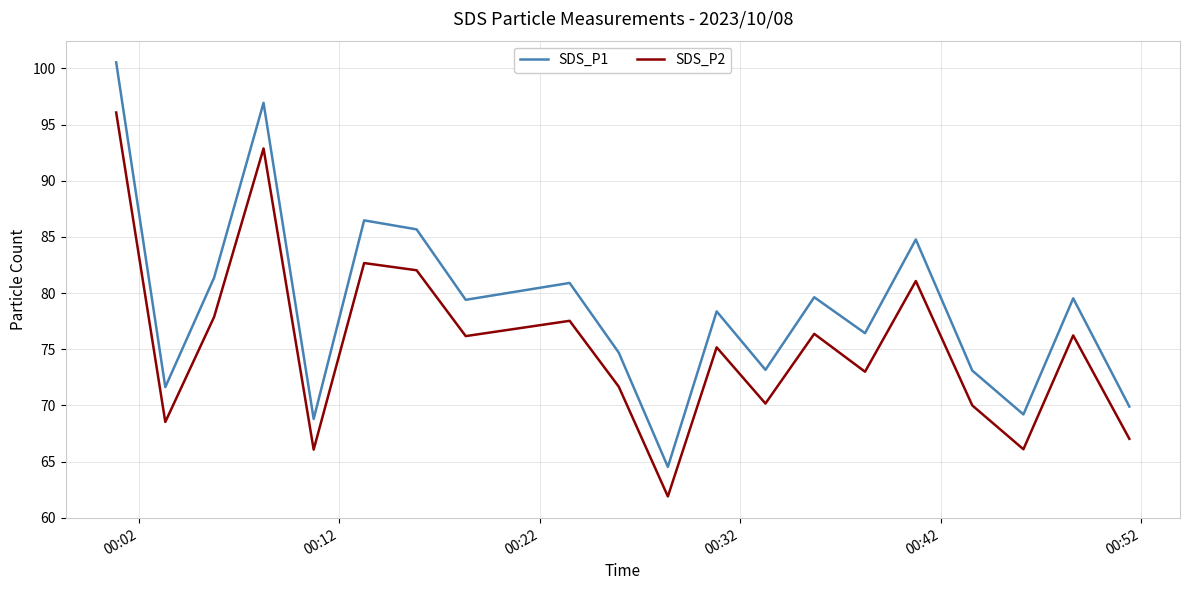

True or false: SDS_P2 and SDS_P1 intersect in this chart.

False